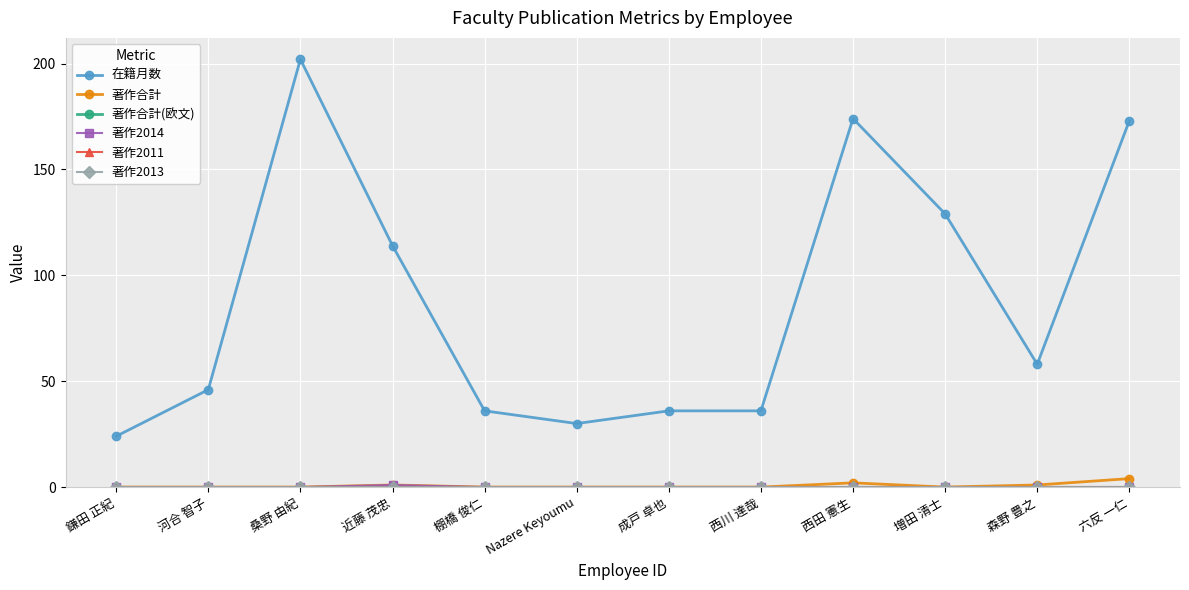

Reading left to right, what are all the values shown in this chart?

在籍月数: 鎌田 正紀=24	河合 智子=46	桑野 由紀=202	近藤 茂忠=114	棚橋 俊仁=36	Nazere Keyoumu=30	成戸 卓也=36	西川 達哉=36	西田 憲生=174	増田 清士=129	森野 豊之=58	六反 一仁=173
著作合計: 鎌田 正紀=0	河合 智子=0	桑野 由紀=0	近藤 茂忠=1	棚橋 俊仁=0	Nazere Keyoumu=0	成戸 卓也=0	西川 達哉=0	西田 憲生=2	増田 清士=0	森野 豊之=1	六反 一仁=4
著作合計(欧文): 鎌田 正紀=0	河合 智子=0	桑野 由紀=0	近藤 茂忠=0	棚橋 俊仁=0	Nazere Keyoumu=0	成戸 卓也=0	西川 達哉=0	西田 憲生=0	増田 清士=0	森野 豊之=0	六反 一仁=0
著作2014: 鎌田 正紀=0	河合 智子=0	桑野 由紀=0	近藤 茂忠=1	棚橋 俊仁=0	Nazere Keyoumu=0	成戸 卓也=0	西川 達哉=0	西田 憲生=0	増田 清士=0	森野 豊之=0	六反 一仁=0
著作2011: 鎌田 正紀=0	河合 智子=0	桑野 由紀=0	近藤 茂忠=0	棚橋 俊仁=0	Nazere Keyoumu=0	成戸 卓也=0	西川 達哉=0	西田 憲生=0	増田 清士=0	森野 豊之=0	六反 一仁=0
著作2013: 鎌田 正紀=0	河合 智子=0	桑野 由紀=0	近藤 茂忠=0	棚橋 俊仁=0	Nazere Keyoumu=0	成戸 卓也=0	西川 達哉=0	西田 憲生=0	増田 清士=0	森野 豊之=0	六反 一仁=0